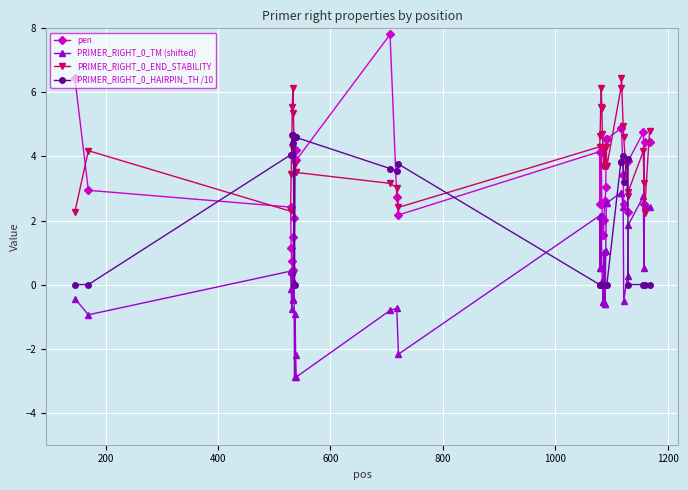

True or false: PRIMER_RIGHT_0_TM (shifted) and PRIMER_RIGHT_0_HAIRPIN_TH /10 intersect in this chart.

True